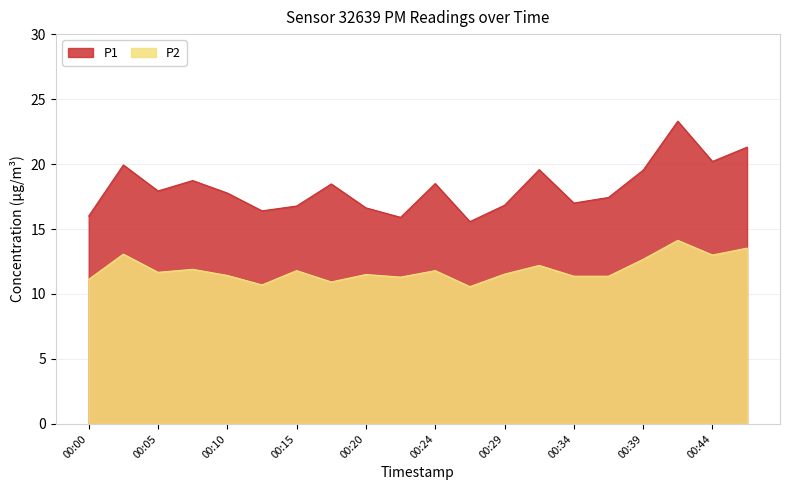

How many interior local peaks does the P2 series have?

7